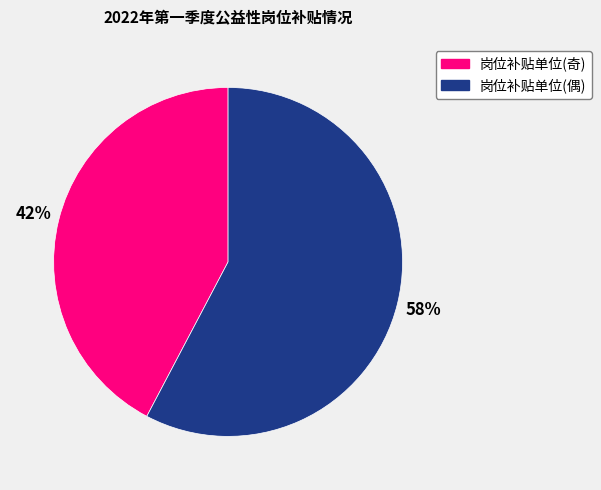

To the nearest percent, what portion does 岗位补贴单位(偶) represent?

58%